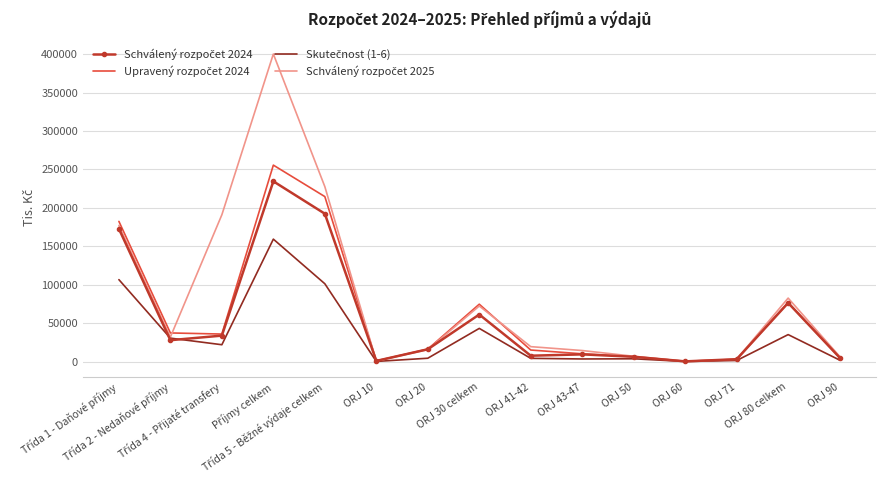

What is the greatest value displayed?

400142.3